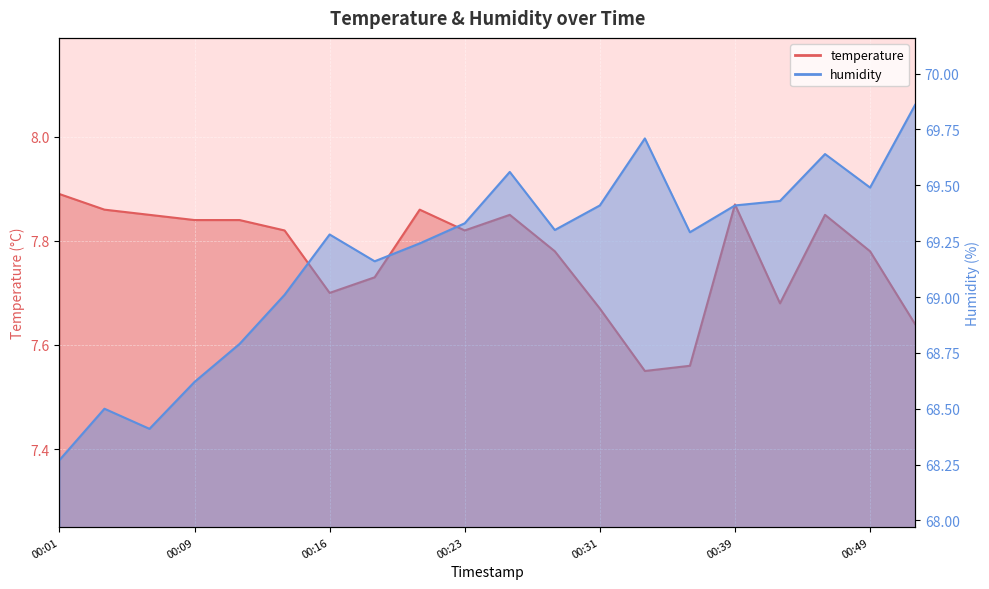

Which category has the lowest value in the temperature series?

00:33